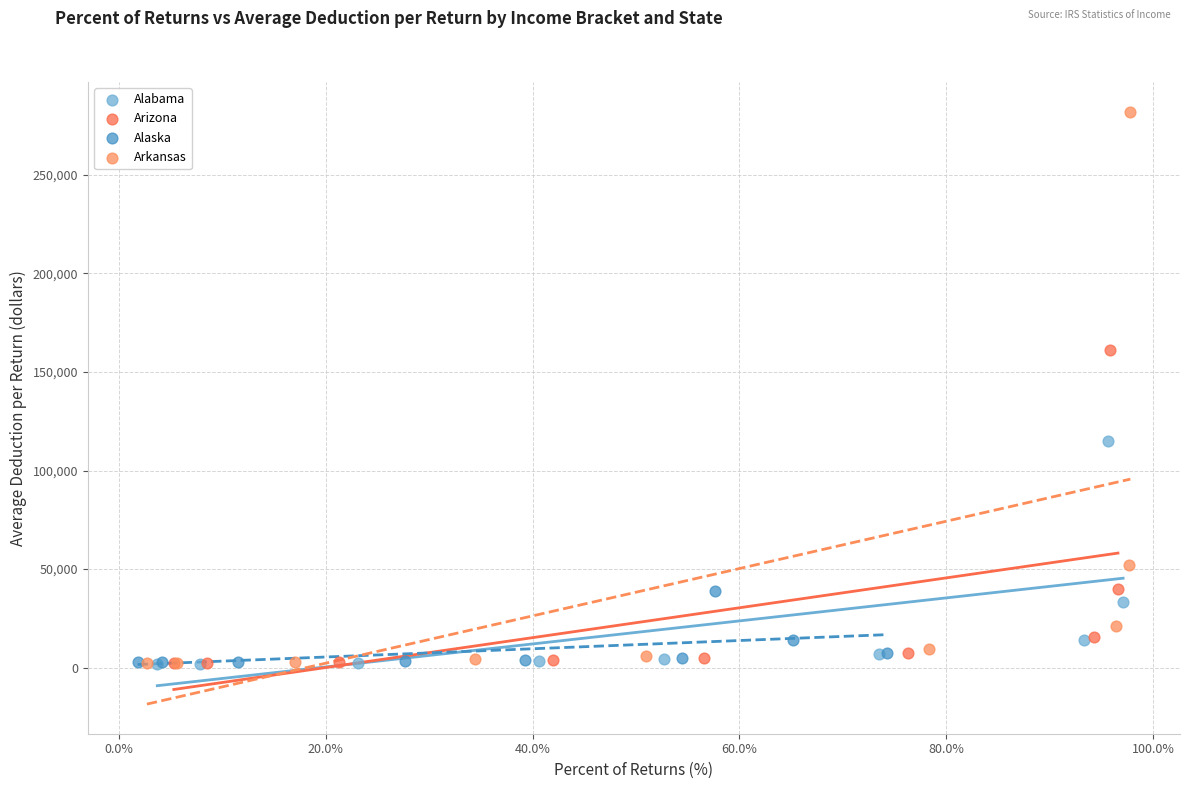

Which series has the widest spread of Y values?

Arkansas